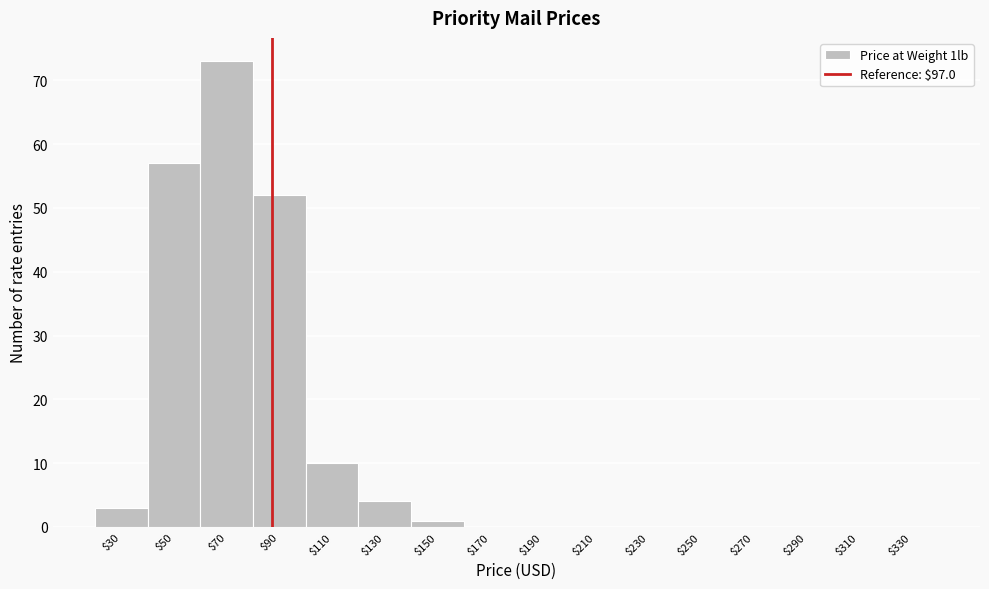

What is the sum of all values?

200